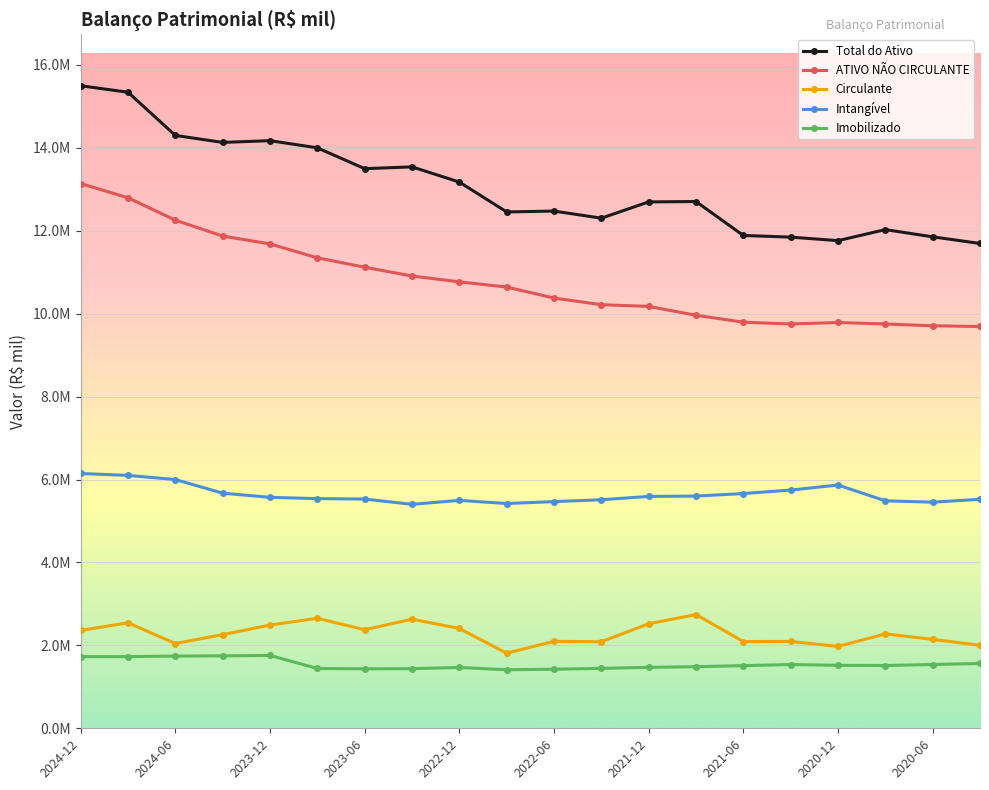

What are all the series names shown in the legend?

Total do Ativo, ATIVO NÃO CIRCULANTE, Circulante, Intangível, Imobilizado